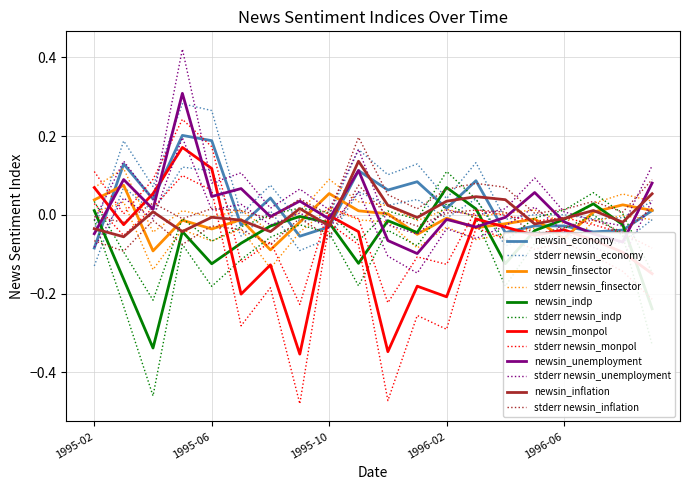

True or false: newsin_indp and newsin_economy intersect in this chart.

True